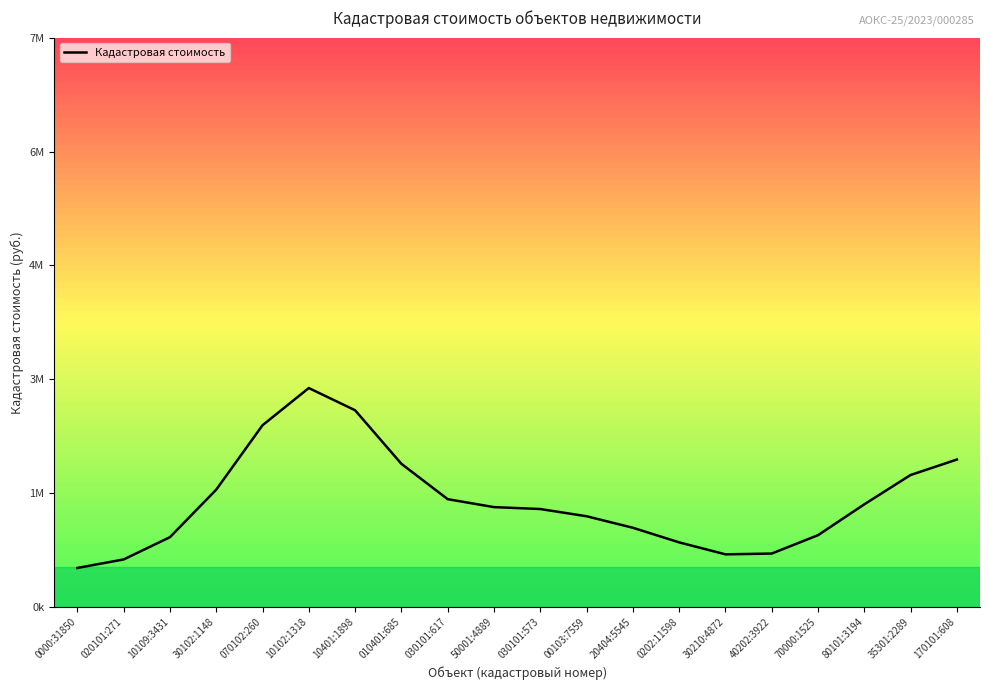

What is the label of the 13th point from the right?

010401:685